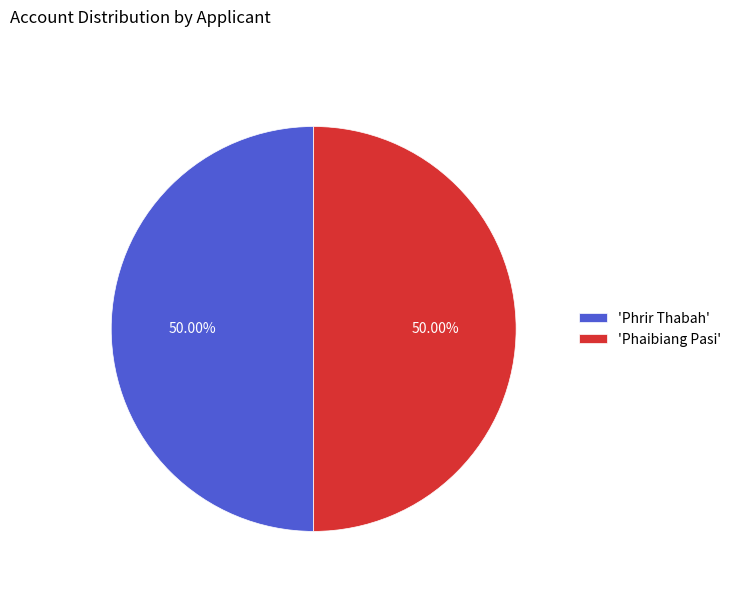

Approximately how many times larger is the value at 'Phrir Thabah' compared to 'Phaibiang Pasi'?

1.0